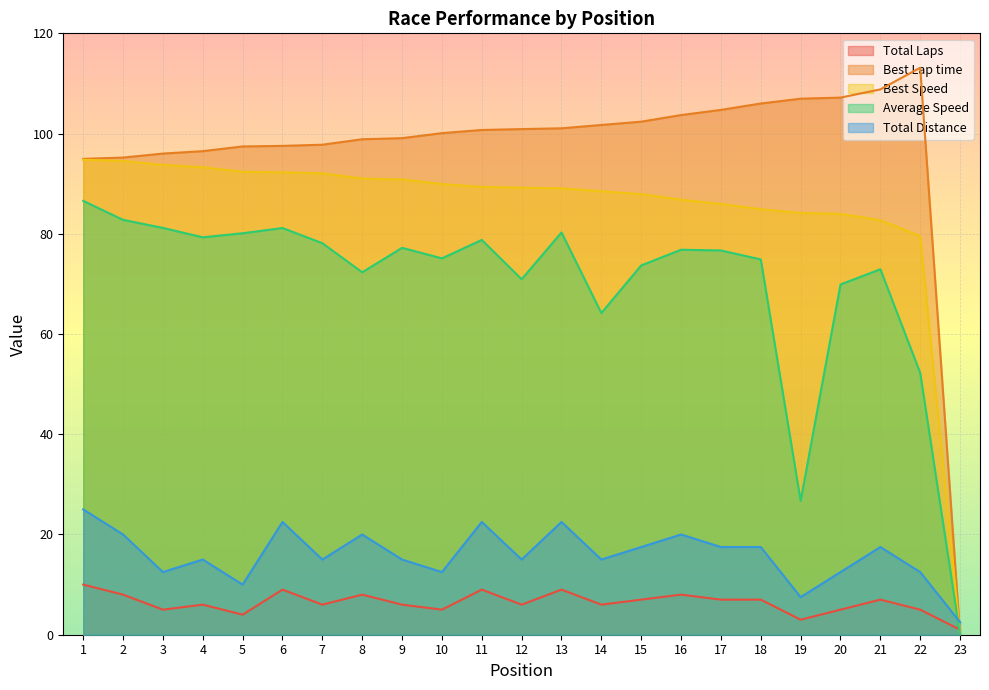

Reading right to left, transcribe all the data shown in this chart.

Total Laps: 23=1.0	22=5.0	21=7.0	20=5.0	19=3.0	18=7.0	17=7.0	16=8.0	15=7.0	14=6.0	13=9.0	12=6.0	11=9.0	10=5.0	9=6.0	8=8.0	7=6.0	6=9.0	5=4.0	4=6.0	3=5.0	2=8.0	1=10.0
Best Lap time: 23=0.0	22=113.1	21=108.8	20=107.2	19=107.0	18=106.0	17=104.7	16=103.7	15=102.4	14=101.7	13=101.0	12=100.9	11=100.7	10=100.1	9=99.1	8=98.9	7=97.8	6=97.5	5=97.4	4=96.5	3=96.0	2=95.2	1=95.0
Best Speed: 23=0.0	22=79.5	21=82.7	20=84.0	19=84.1	18=84.9	17=85.9	16=86.8	15=87.9	14=88.5	13=89.1	12=89.2	11=89.4	10=89.9	9=90.8	8=91.0	7=92.0	6=92.3	5=92.4	4=93.3	3=93.7	2=94.5	1=94.8
Average Speed: 23=0.0	22=52.2	21=72.9	20=69.9	19=26.7	18=74.9	17=76.7	16=76.8	15=73.7	14=64.2	13=80.3	12=70.9	11=78.8	10=75.1	9=77.2	8=72.3	7=78.1	6=81.2	5=80.1	4=79.3	3=81.2	2=82.8	1=86.6
Total Distance: 23=2.5	22=12.5	21=17.5	20=12.5	19=7.5	18=17.5	17=17.5	16=20.0	15=17.5	14=15.0	13=22.5	12=15.0	11=22.5	10=12.5	9=15.0	8=20.0	7=15.0	6=22.5	5=10.0	4=15.0	3=12.5	2=20.0	1=25.0